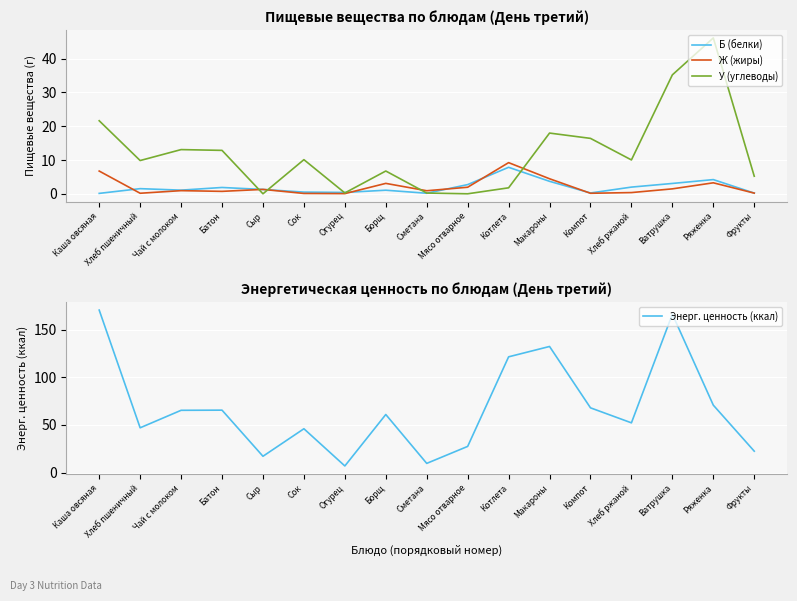

Is the value of Энерг. ценность (ккал) at Компот greater than the value of У (углеводы) at Чай с молоком?

Yes